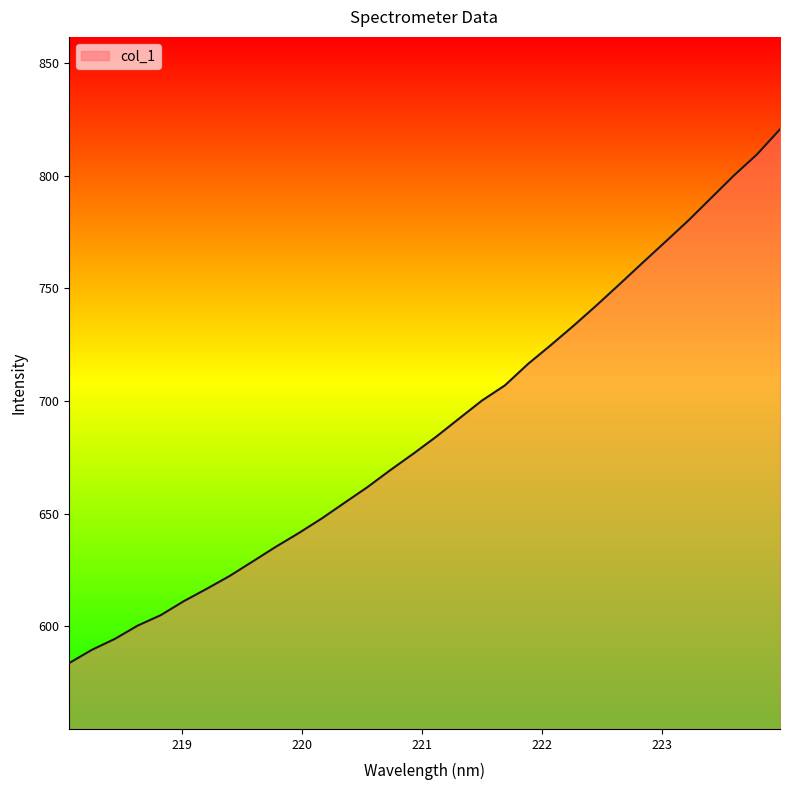

What is the smallest value displayed?

583.5